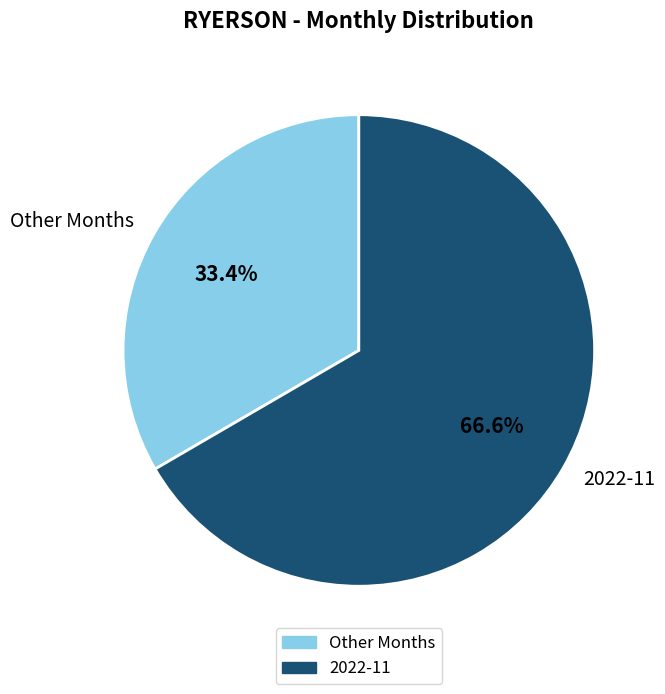

To the nearest percent, what is the average slice percentage?

50%